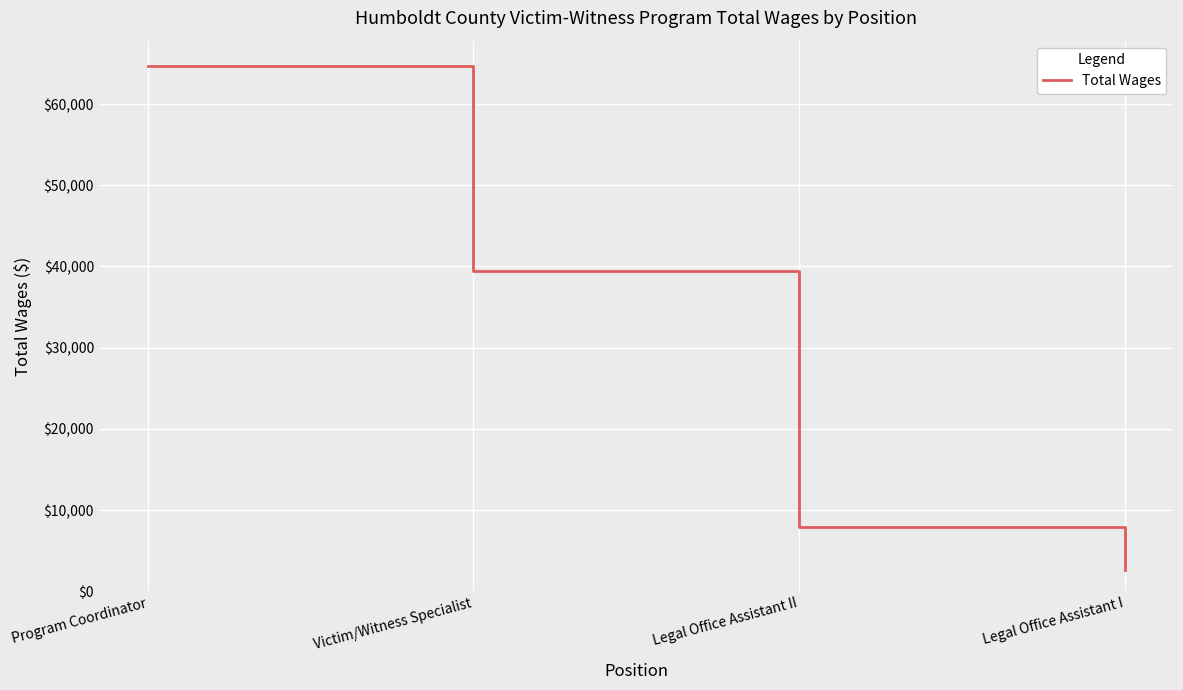

What is the change in value from Program Coordinator to Victim/Witness Specialist?

-25280